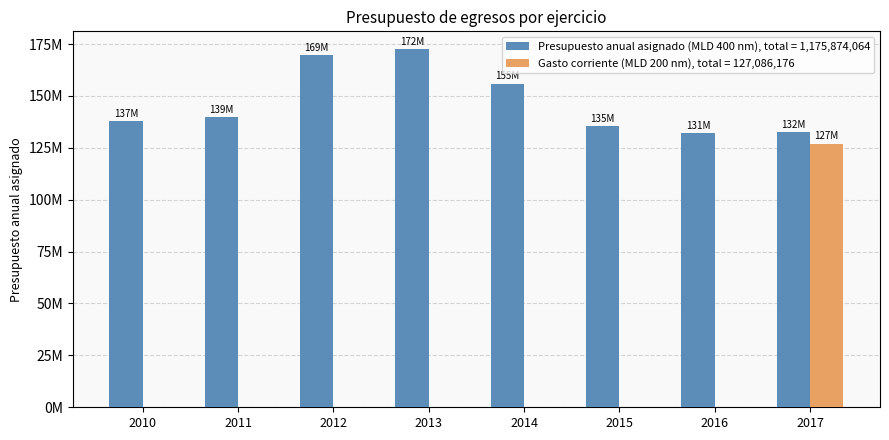

Are the bars horizontal?

No